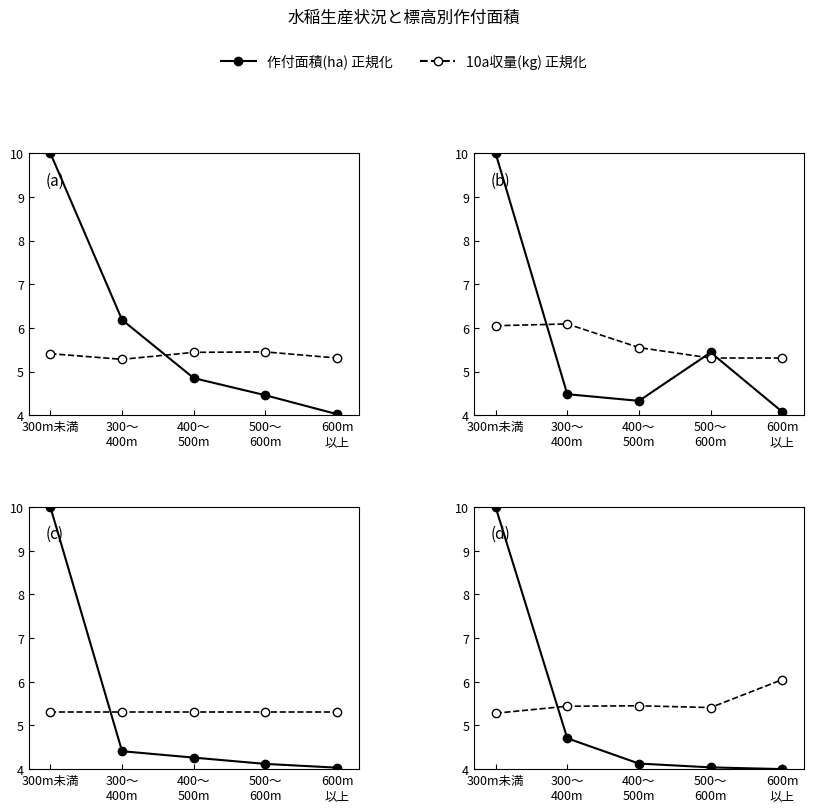

How many lines are shown in the chart?

2